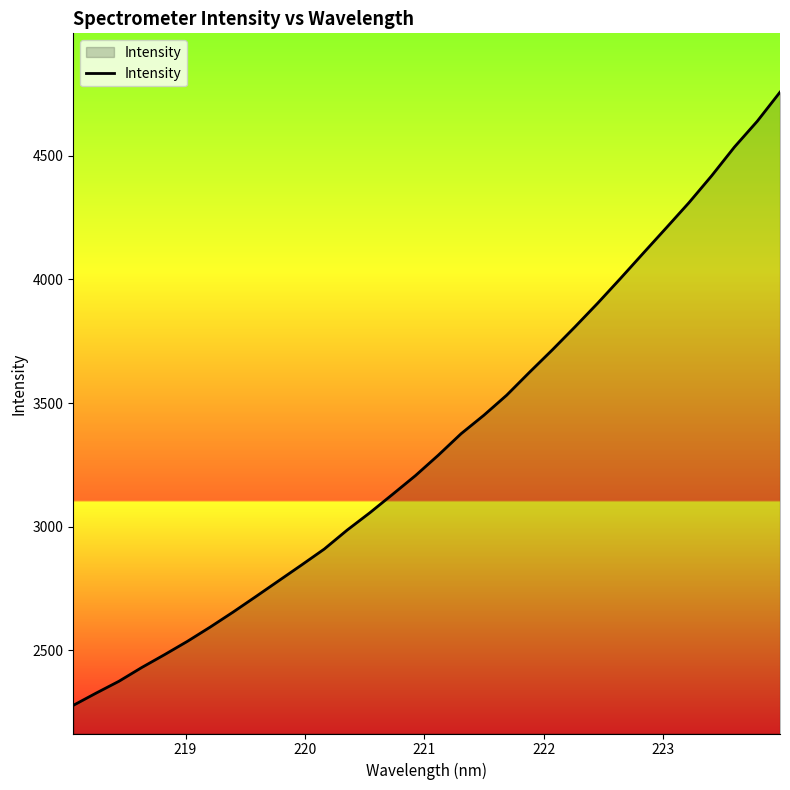

What is the greatest value displayed?

4757.6